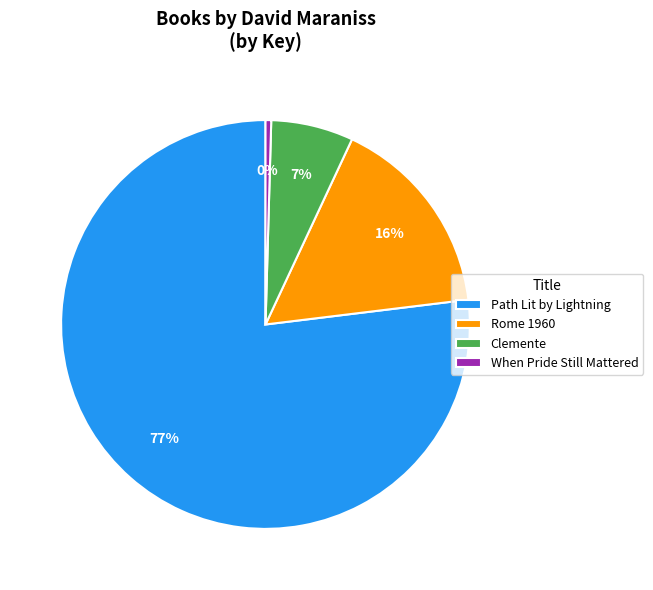

True or false: Clemente accounts for 1% of the total.

False